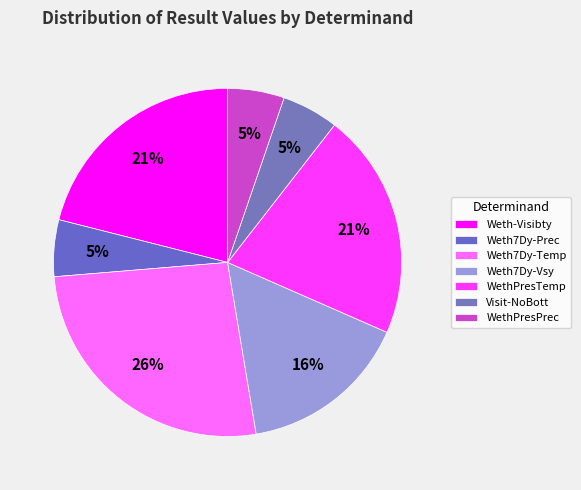

To the nearest percent, what is the average slice percentage?

14%